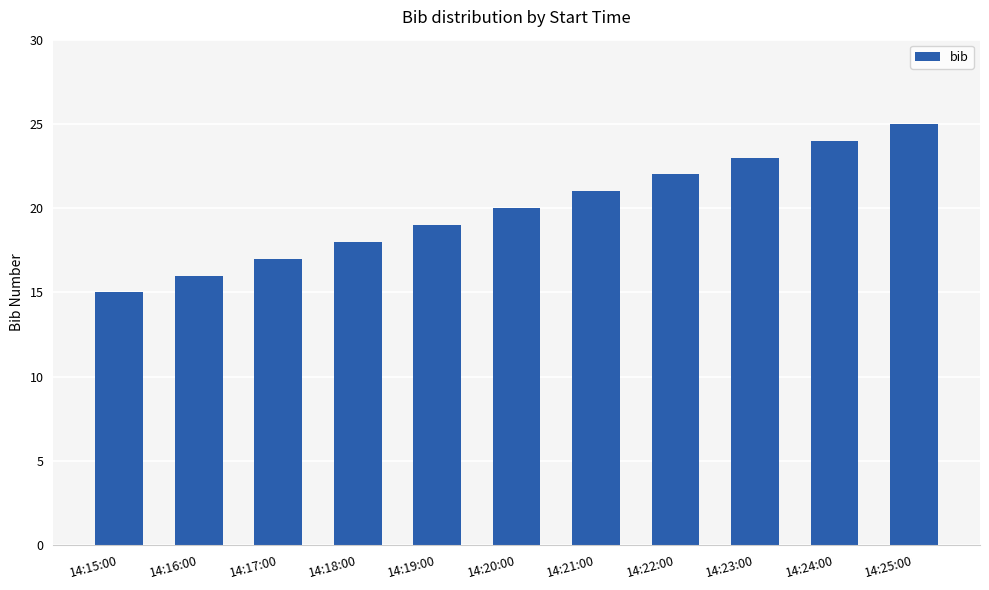

How many values are below 20?

5